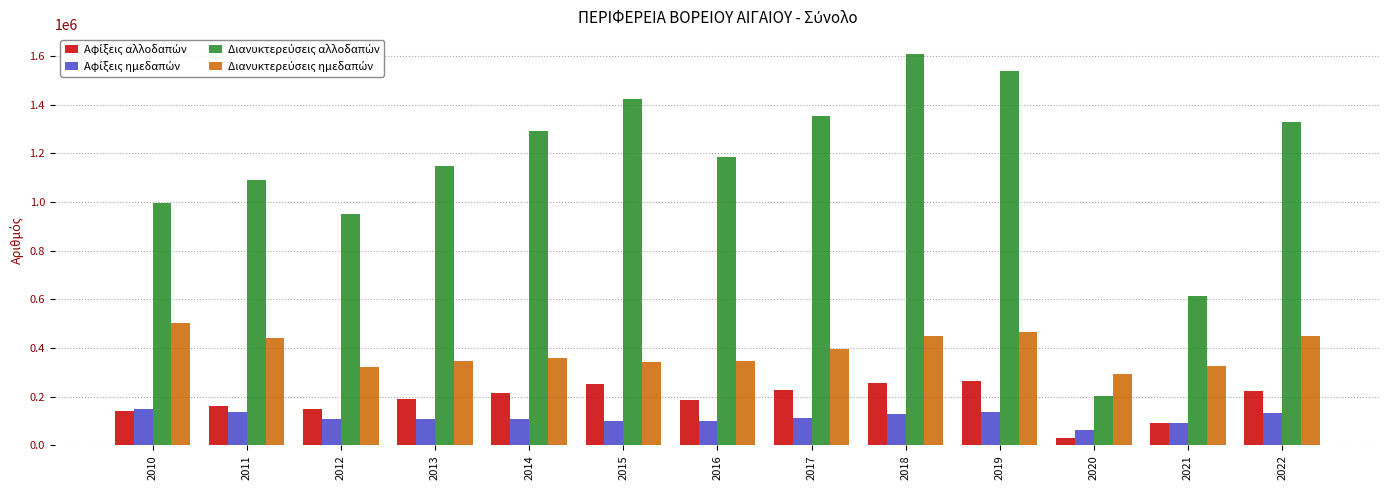

What is the total value across all series at 2017?

2093770